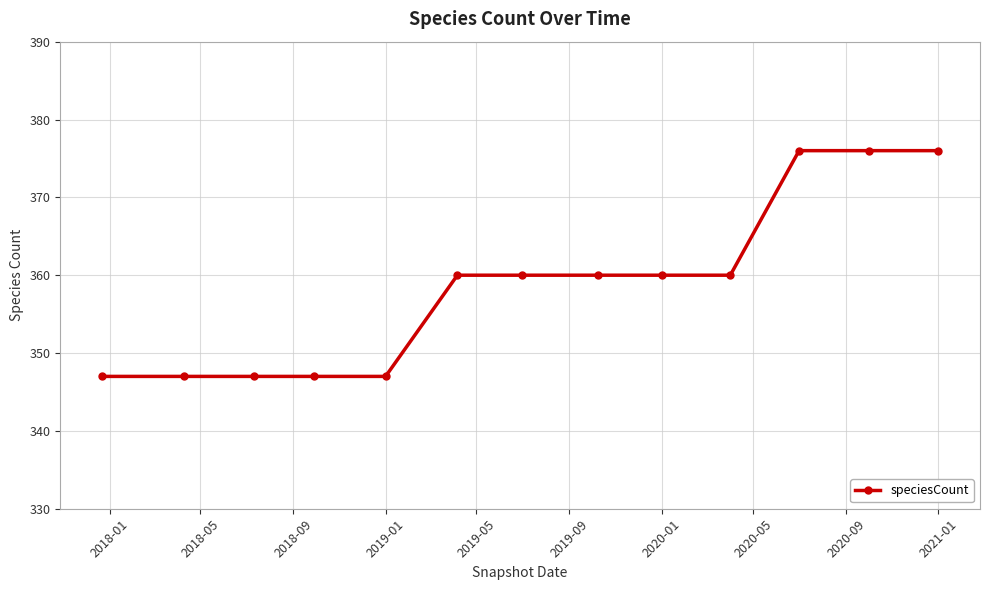

What is the difference between the second highest and second lowest values?

29